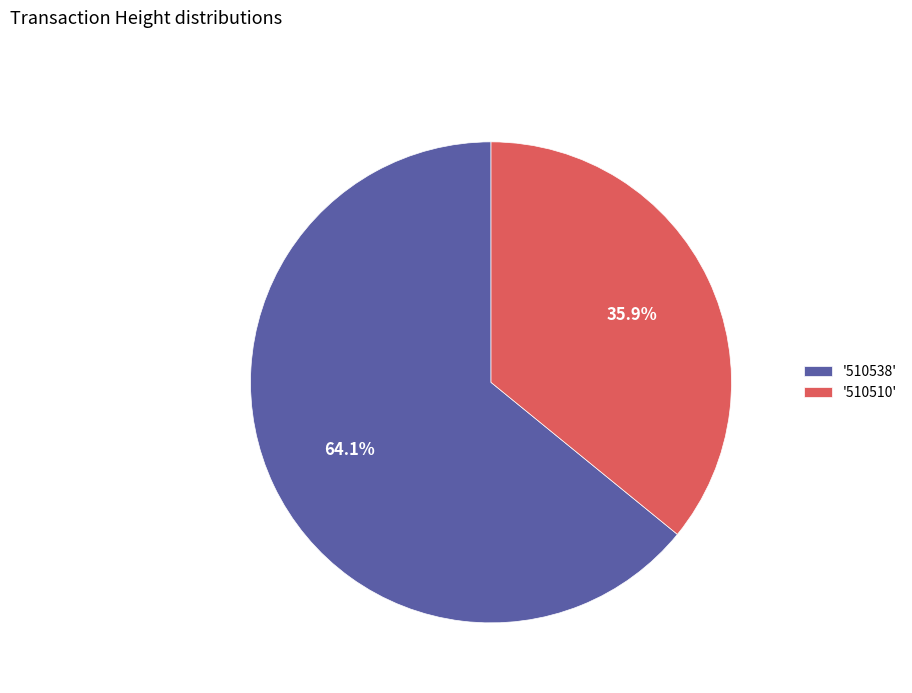

Which category has the biggest portion of the pie?

'510538'